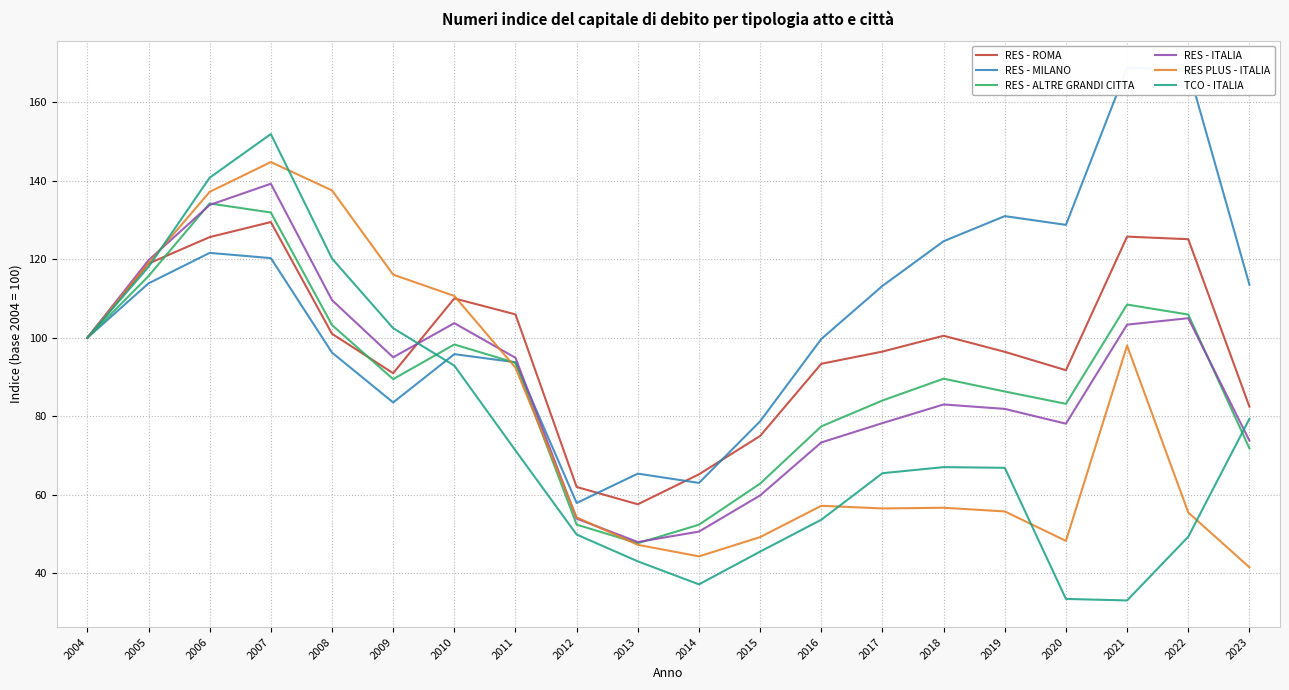

What is the average value of the RES - ROMA series?

97.7